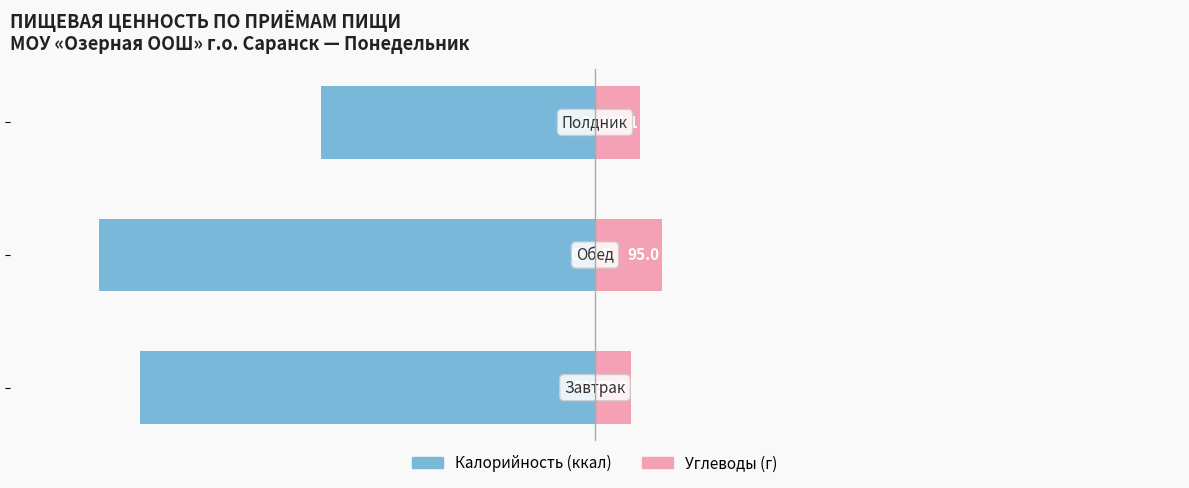

What is the minimum value for Калорийность?

-699.5